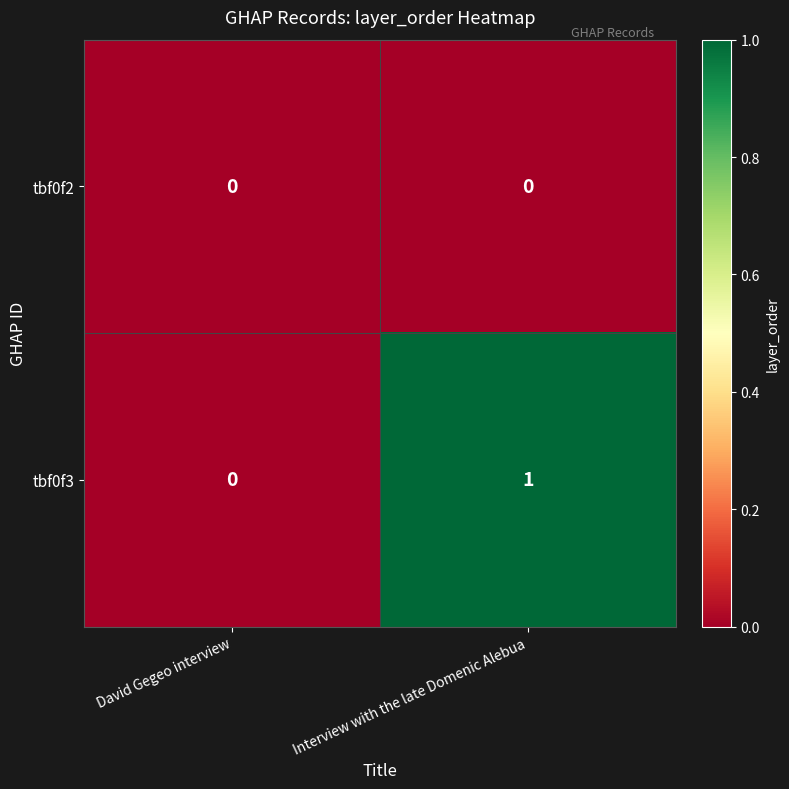

Which series has the largest total across all categories?

tbf0f3